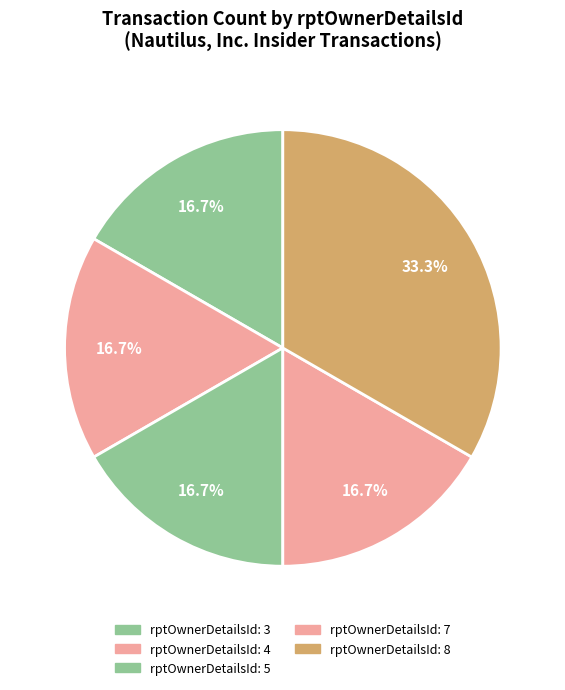

Rank the categories by value from lowest to highest.

rptOwnerDetailsId_3, rptOwnerDetailsId_4, rptOwnerDetailsId_5, rptOwnerDetailsId_7, rptOwnerDetailsId_8